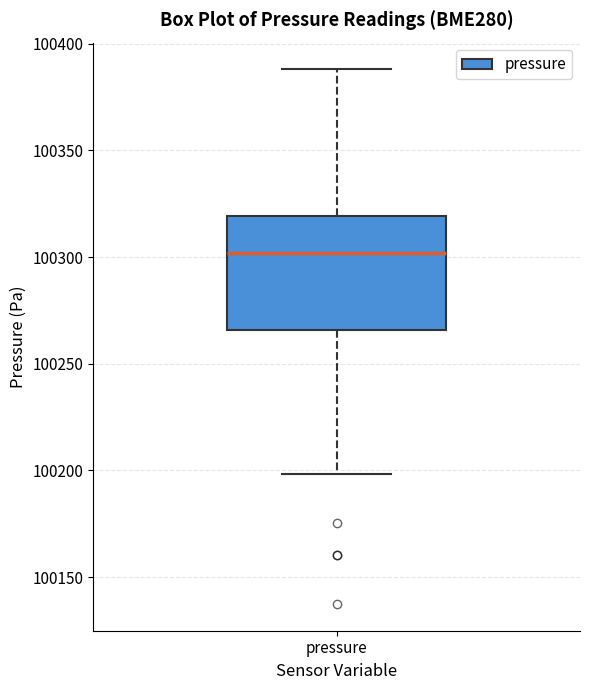

Where does the upper whisker of the box for pressure end on the y-axis? The values are not printed on the chart, so give them approximately, as read against the axis.

100390